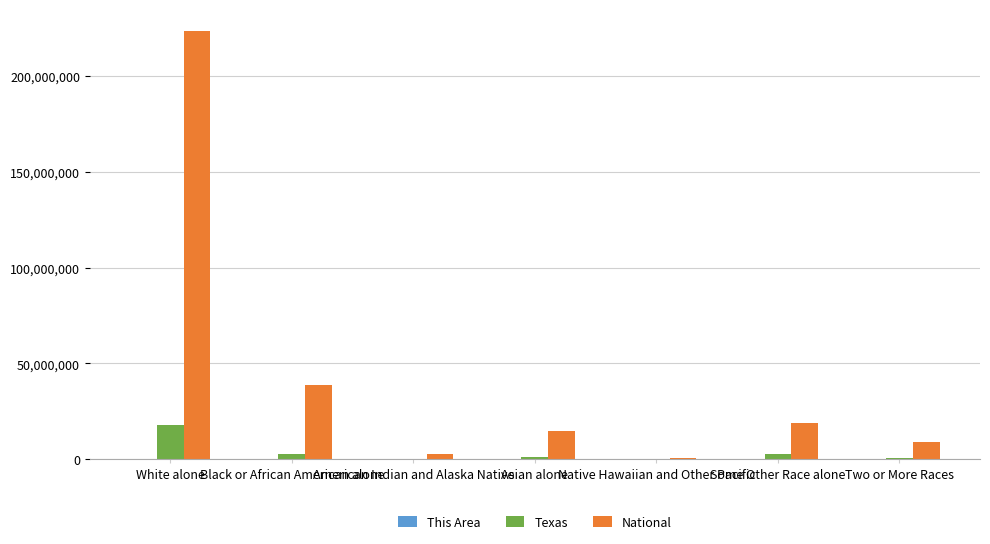

True or false: Texas has a value of 964596 at Asian alone.

True